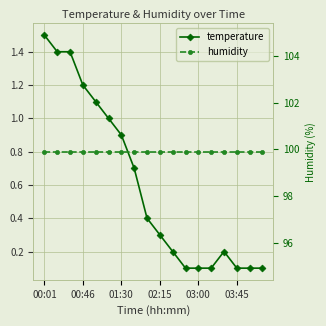

Does the chart display data point markers on the line(s)?

Yes